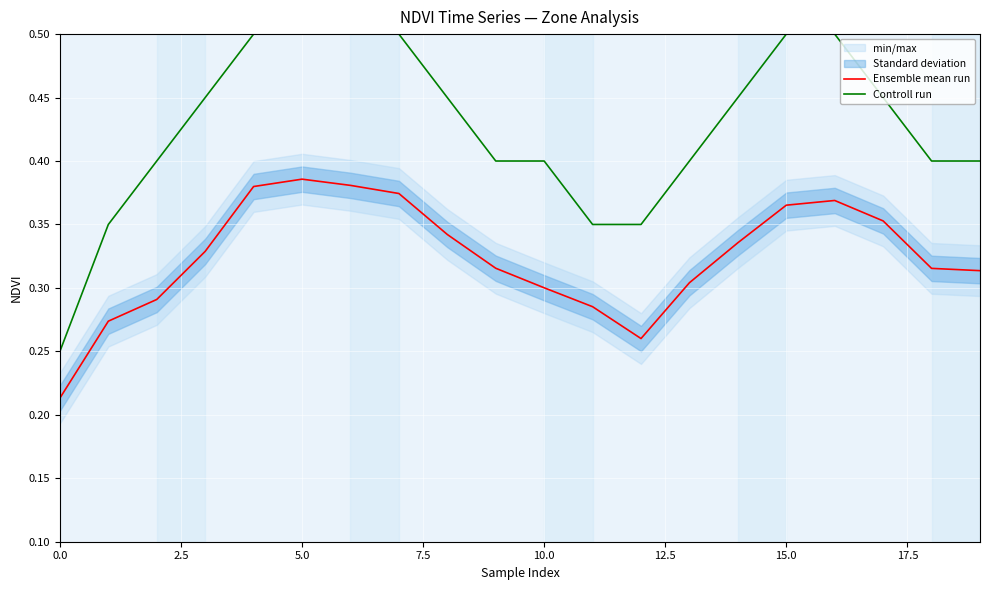

How many lines are shown in the chart?

2